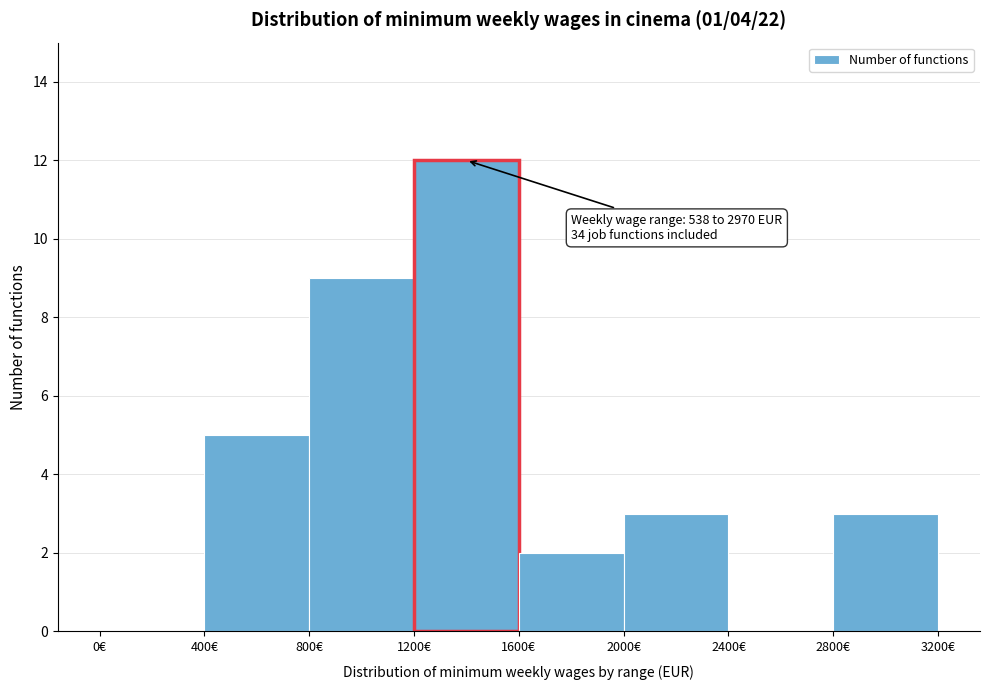

Which range on the x-axis has the tallest bar?

1200 to 1600